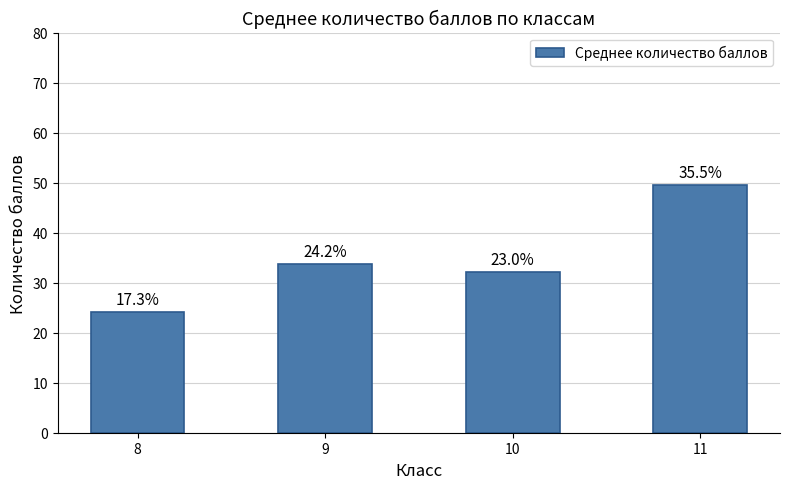

Reading right to left, transcribe all the data shown in this chart.

49.6	32.2	33.8	24.1